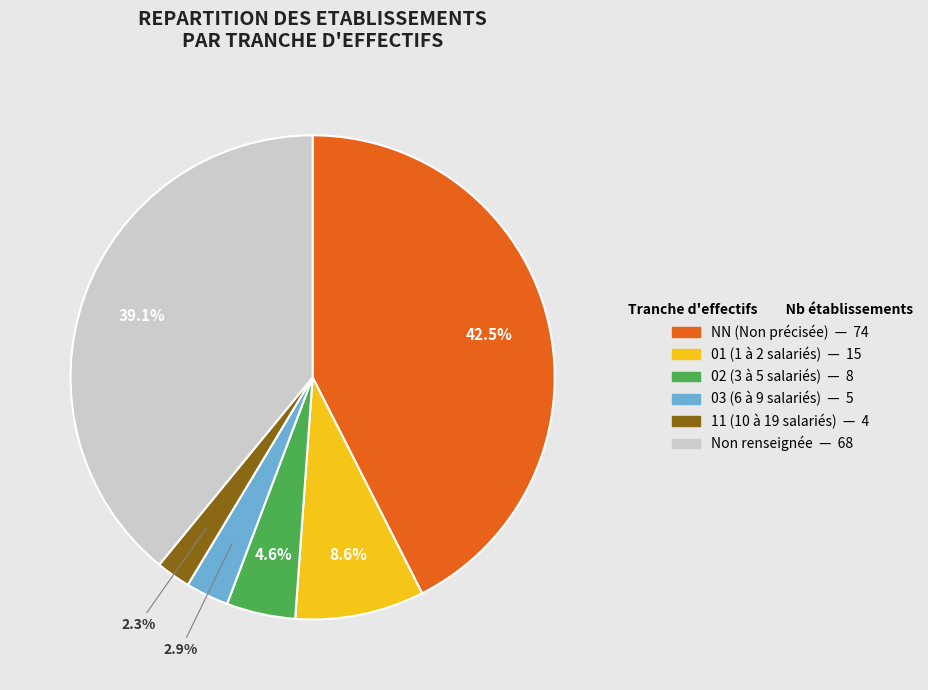

Is there a majority slice in this chart?

No